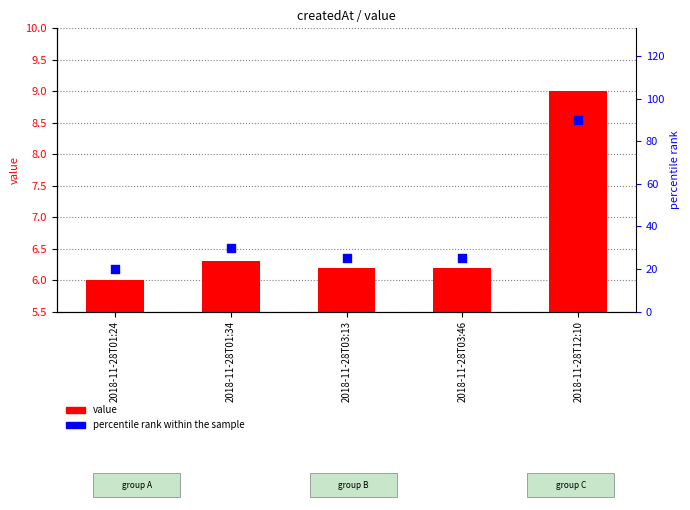

At which category is the sum across all series the highest?

2018-11-28T12:10